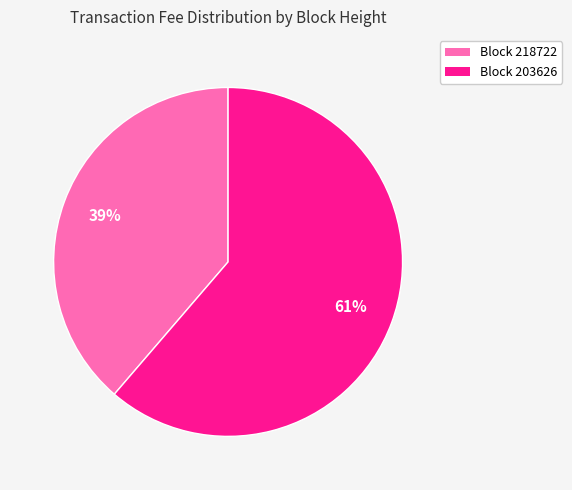

Count the number of slices in the pie.

2